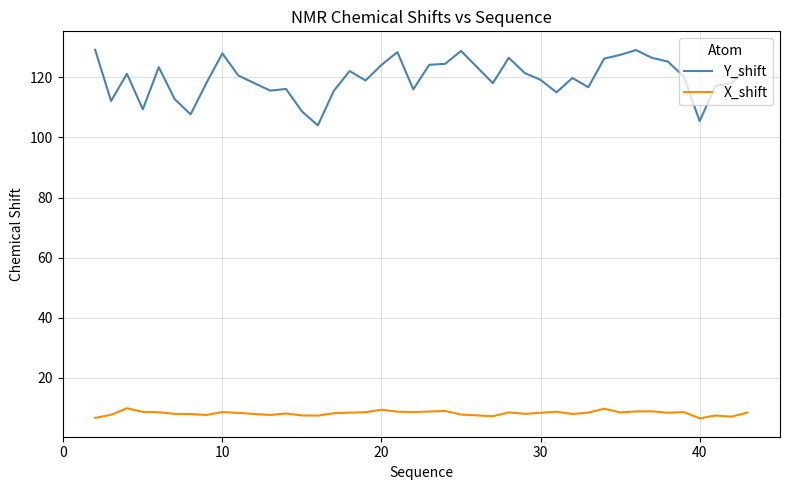

What is the minimum value for X_shift?

6.6